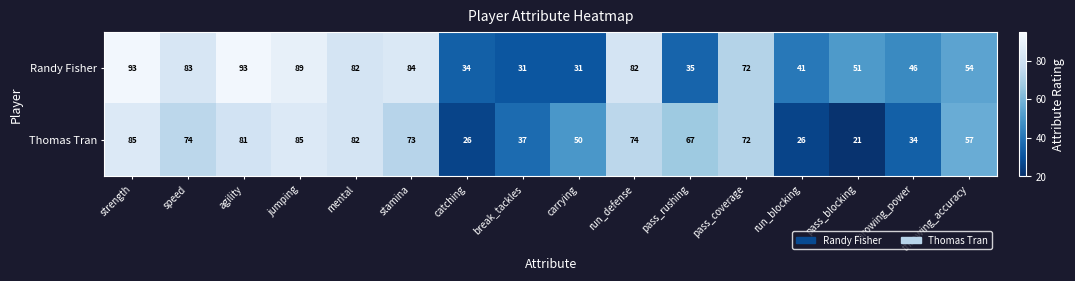

The value of Randy Fisher at run_blocking is 28. True or false?

False